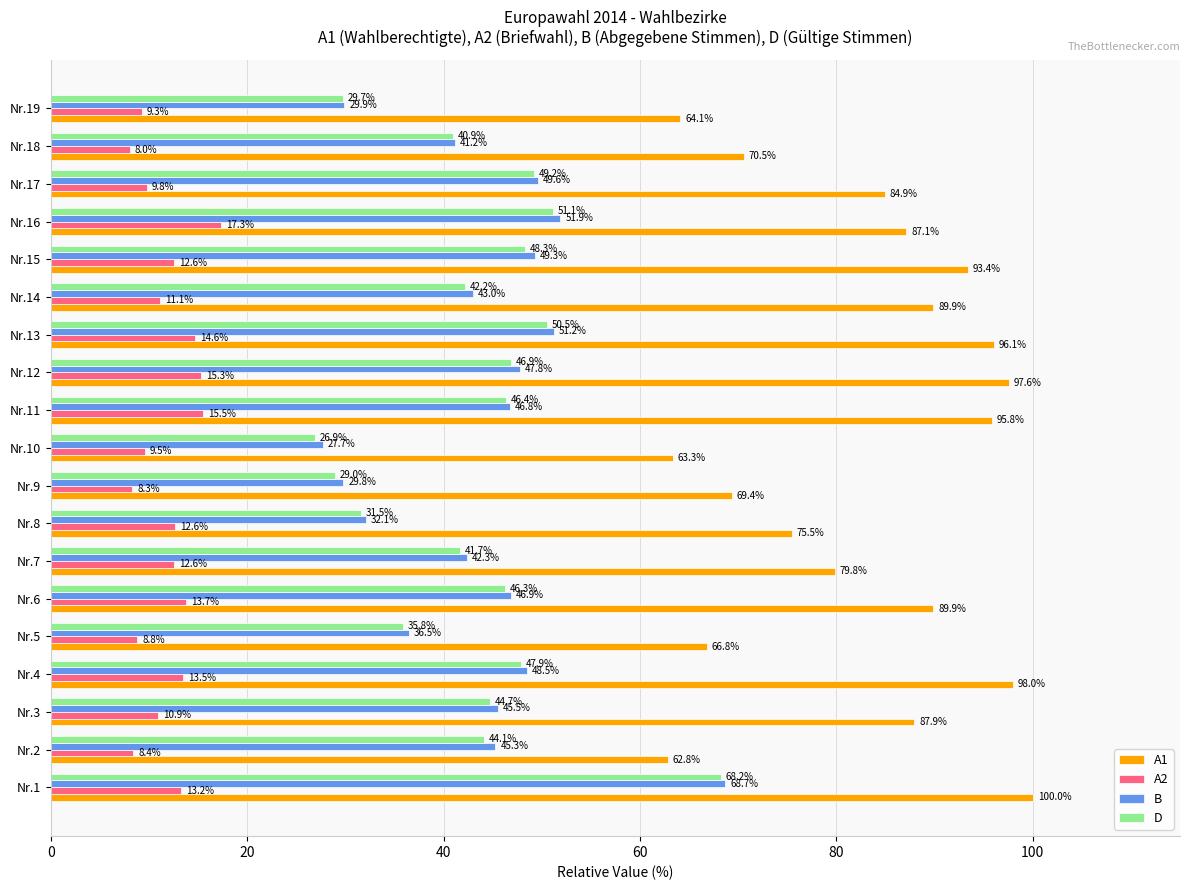

Where is D nearest to the value 47?

Nr.12